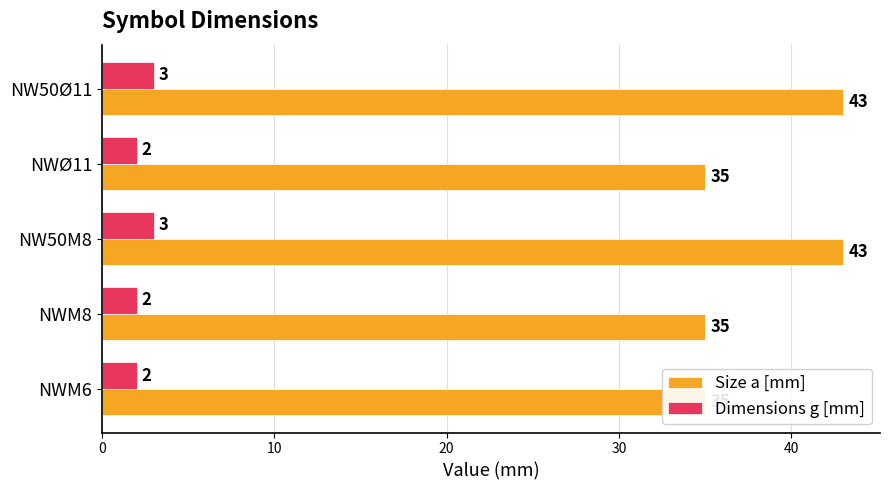

How many bars are there in total?

10